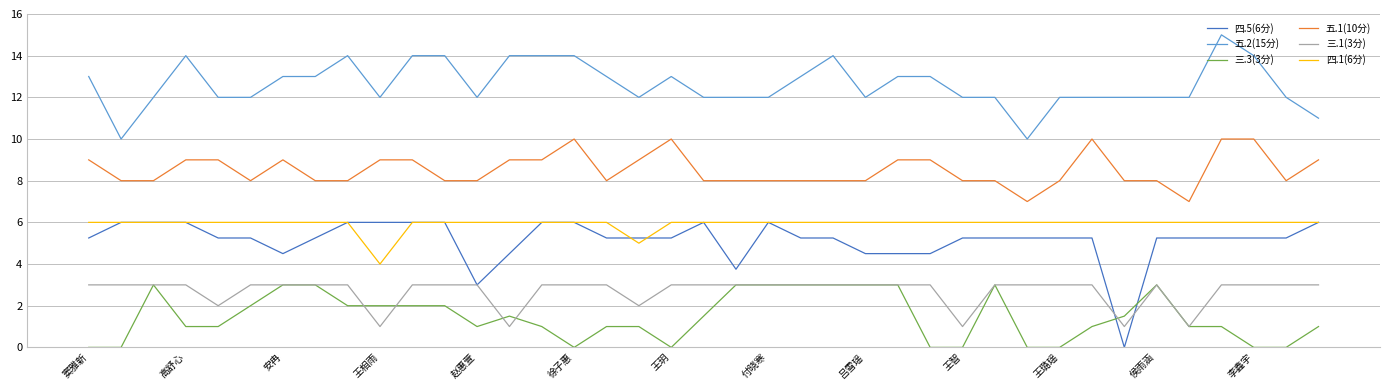

True or false: 四.5(6分) and 五.2(15分) intersect in this chart.

False